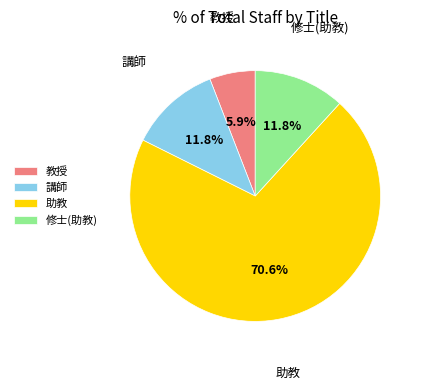

Does 助教 account for over 50% of the chart?

Yes